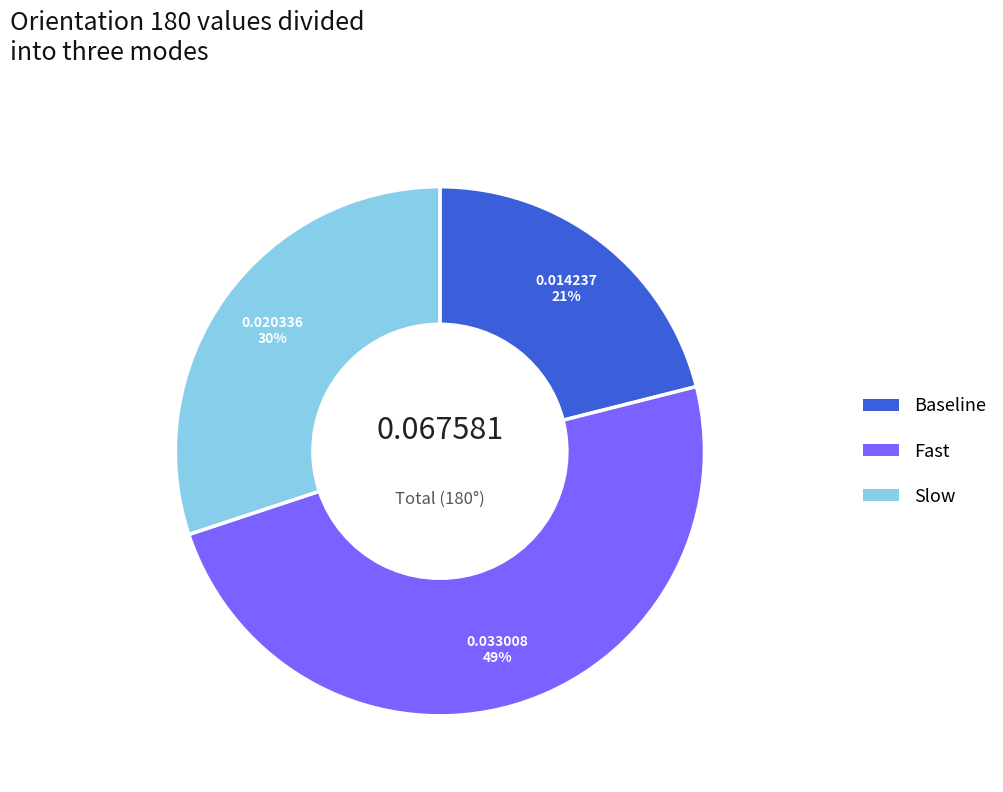

How many slices are in this pie chart?

3